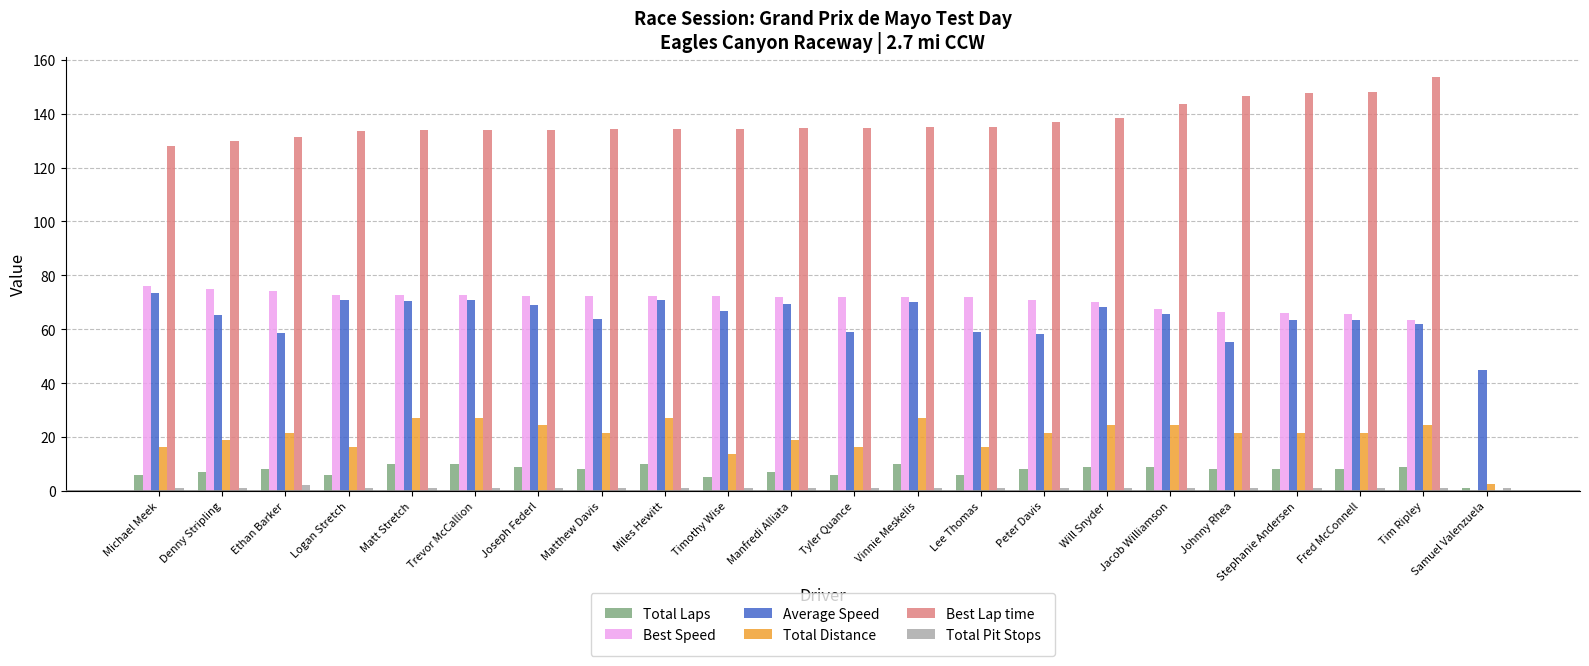

Between Peter Davis and Samuel Valenzuela, which series saw the biggest shift?

Best Lap time